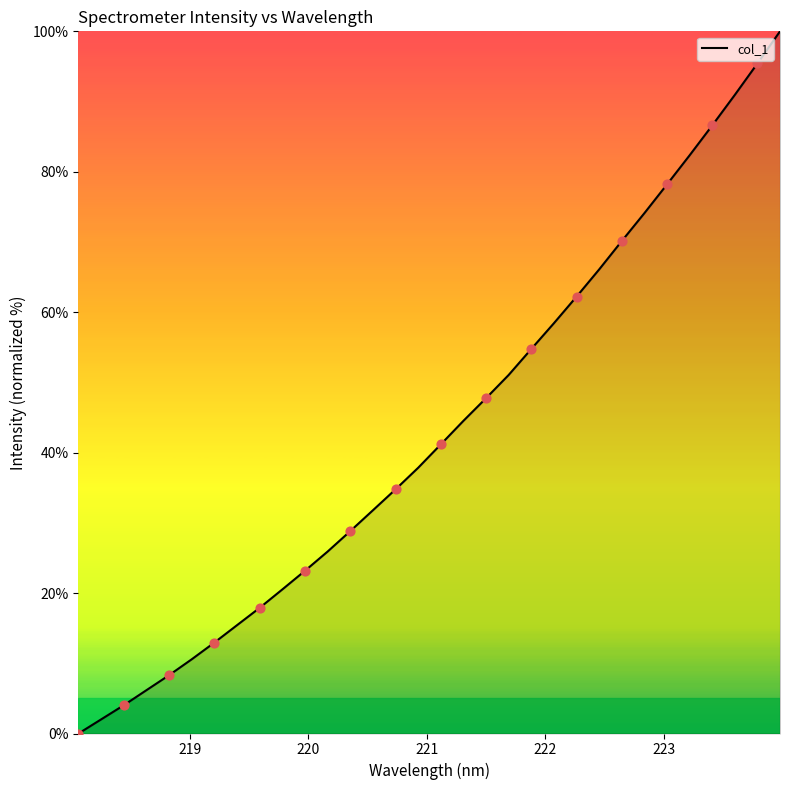

What is the difference between the maximum and minimum values?

100.0